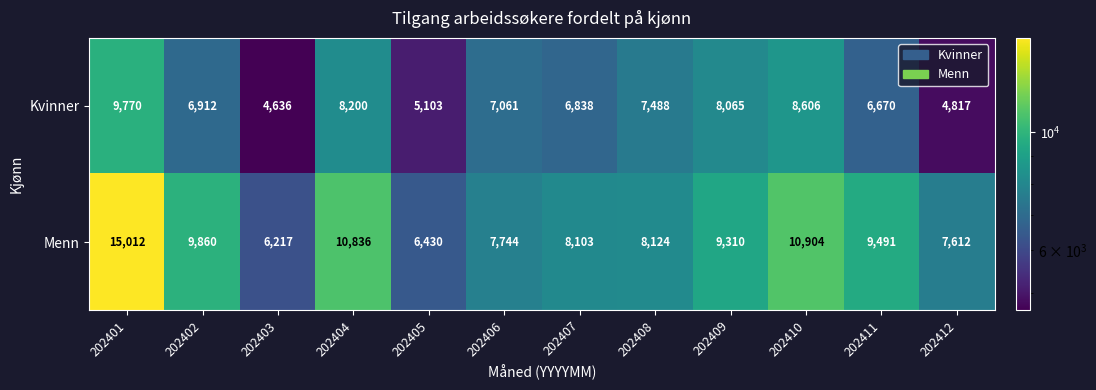

Reading left to right, extract all data points from this chart.

Kvinner: 202401=9770	202402=6912	202403=4636	202404=8200	202405=5103	202406=7061	202407=6838	202408=7488	202409=8065	202410=8606	202411=6670	202412=4817
Menn: 202401=15012	202402=9860	202403=6217	202404=10836	202405=6430	202406=7744	202407=8103	202408=8124	202409=9310	202410=10904	202411=9491	202412=7612